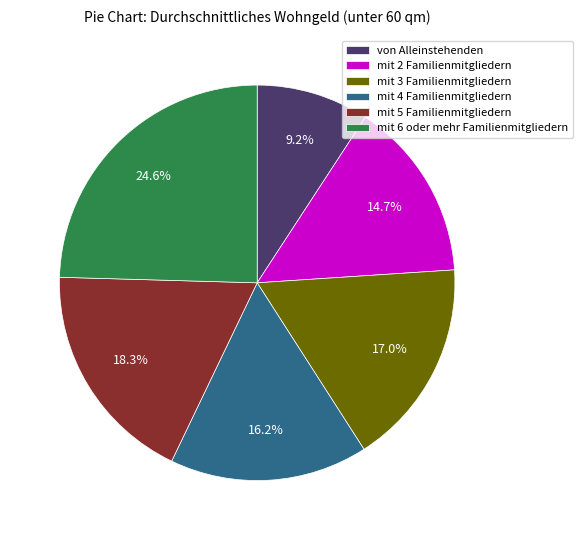

Is it true that mit 4 Familienmitgliedern is 9% of the pie?

False